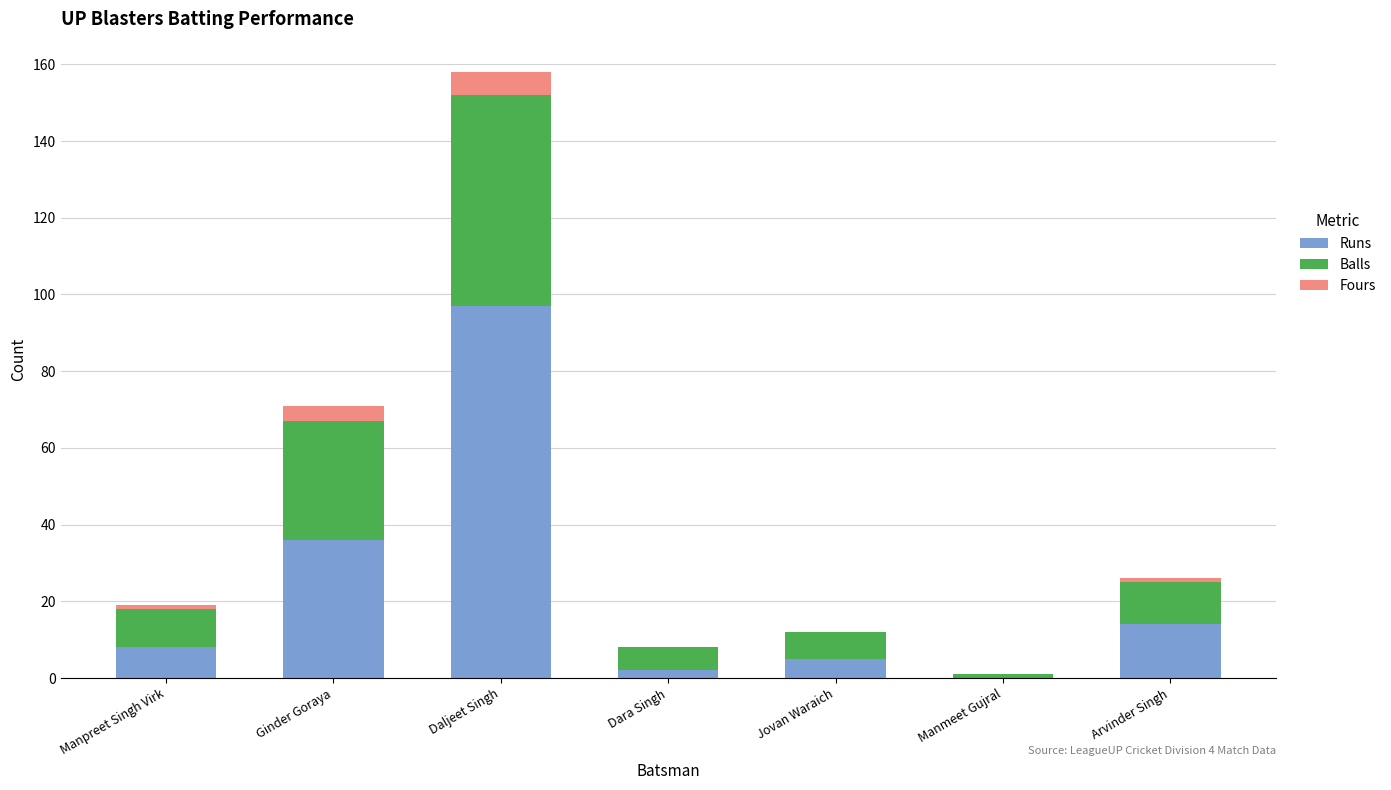

At which category is the sum across all series the highest?

Daljeet Singh